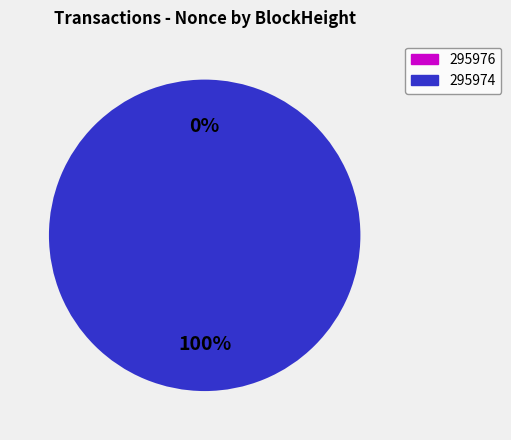

Which slice is the largest?

295974